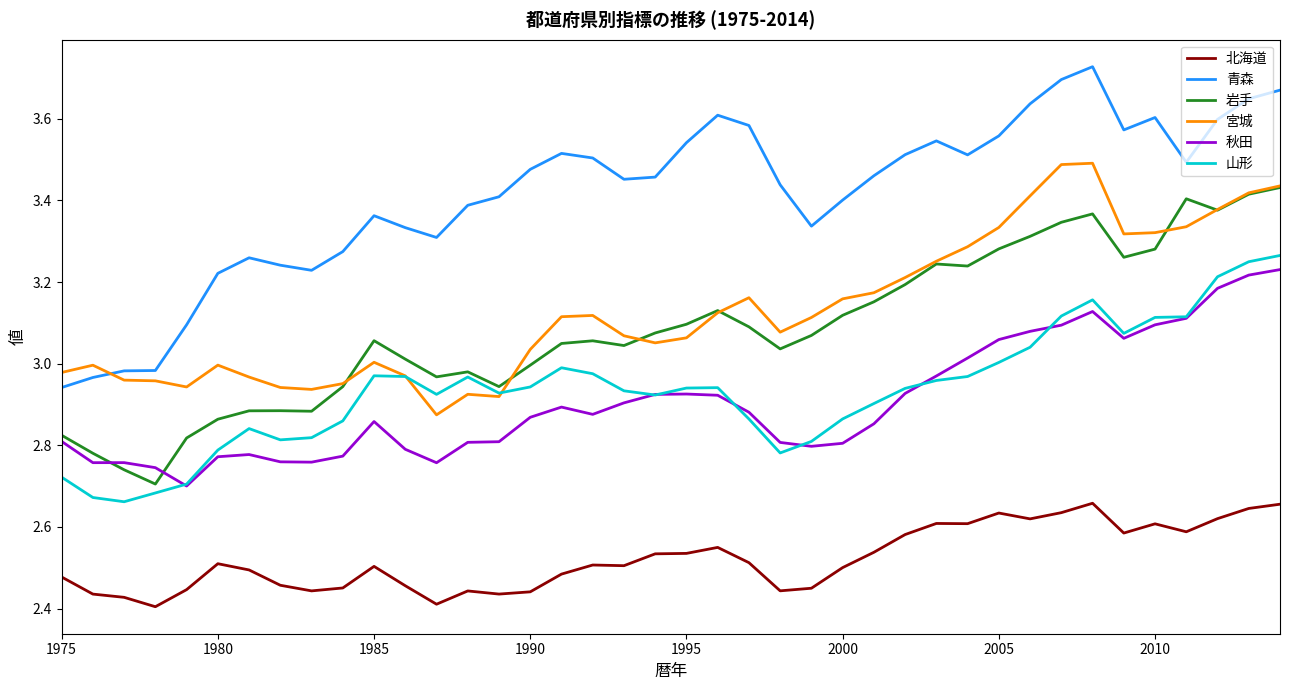

True or false: 北海道 and 山形 intersect in this chart.

False